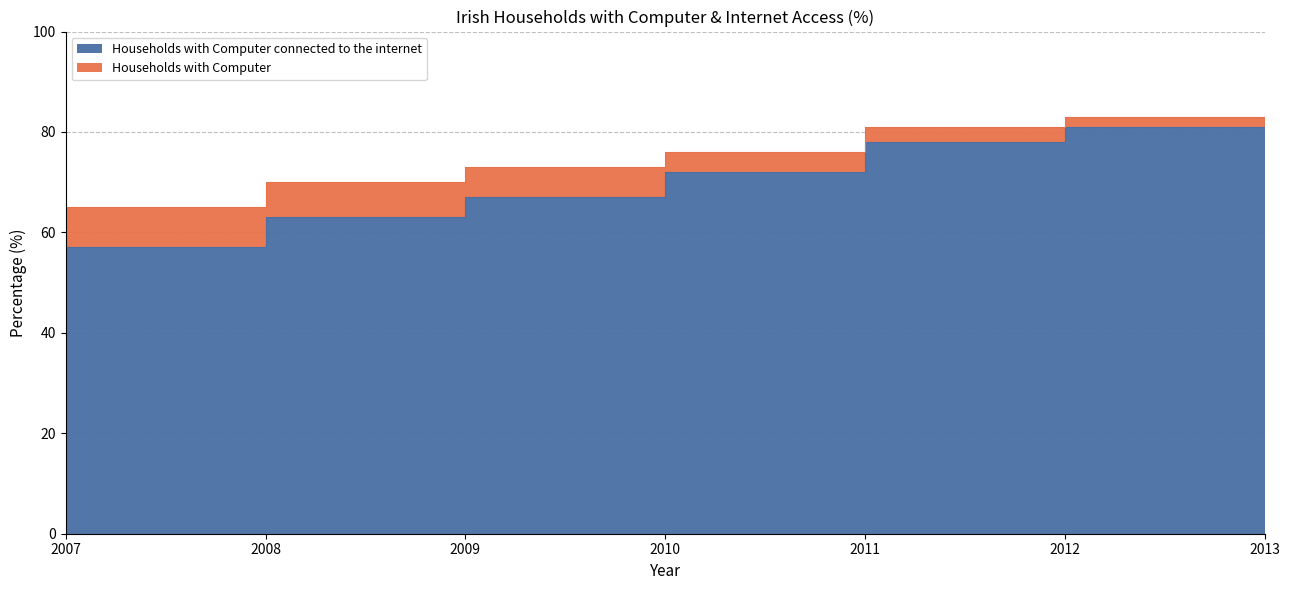

List the labels in order of Households with Computer value, largest first.

2013, 2012, 2011, 2010, 2009, 2008, 2007